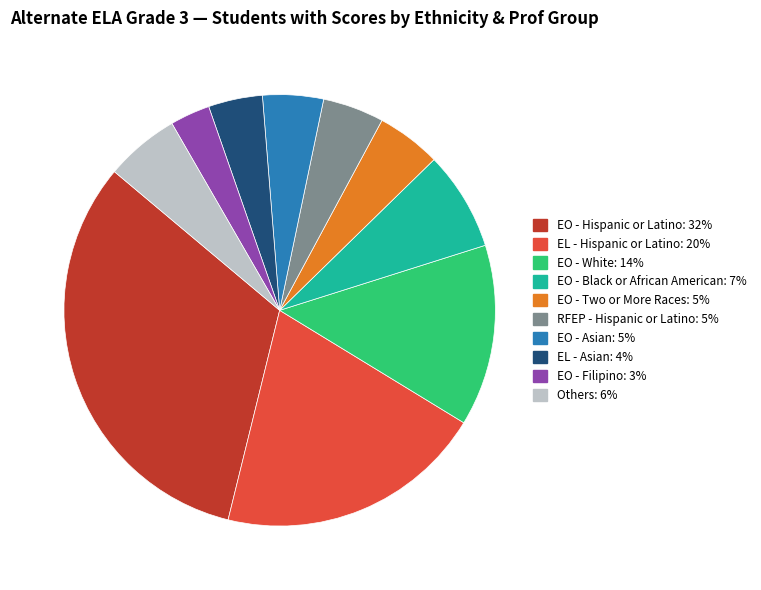

Is there any slice that represents more than half of the pie?

No